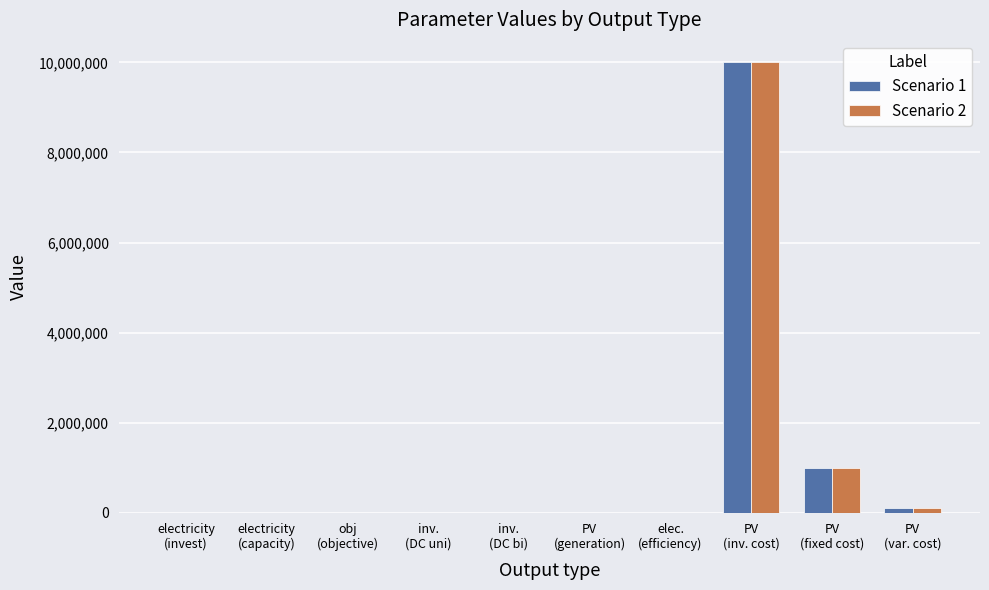

What is the maximum value for Scenario 2?

10000031.7